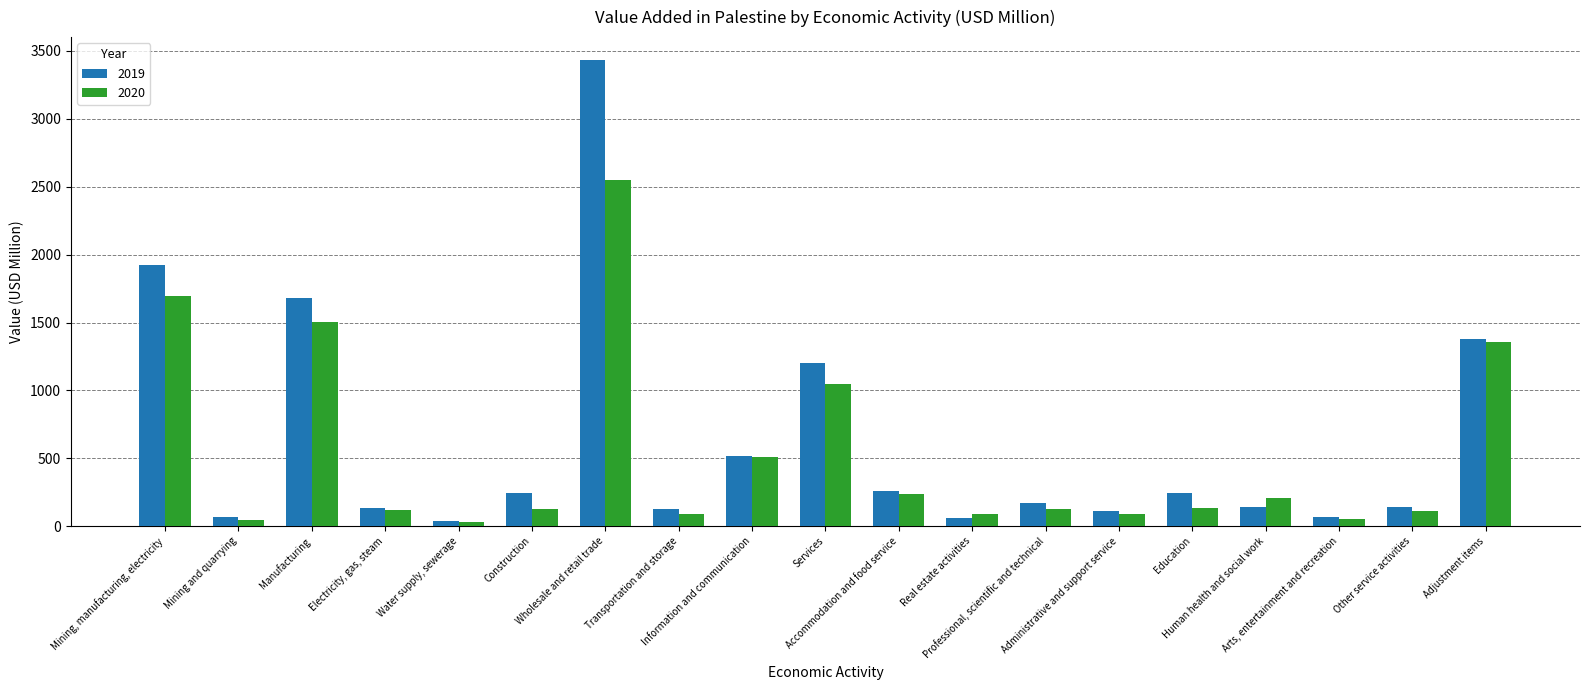

At which label is 2019 closest to 1734?

Manufacturing